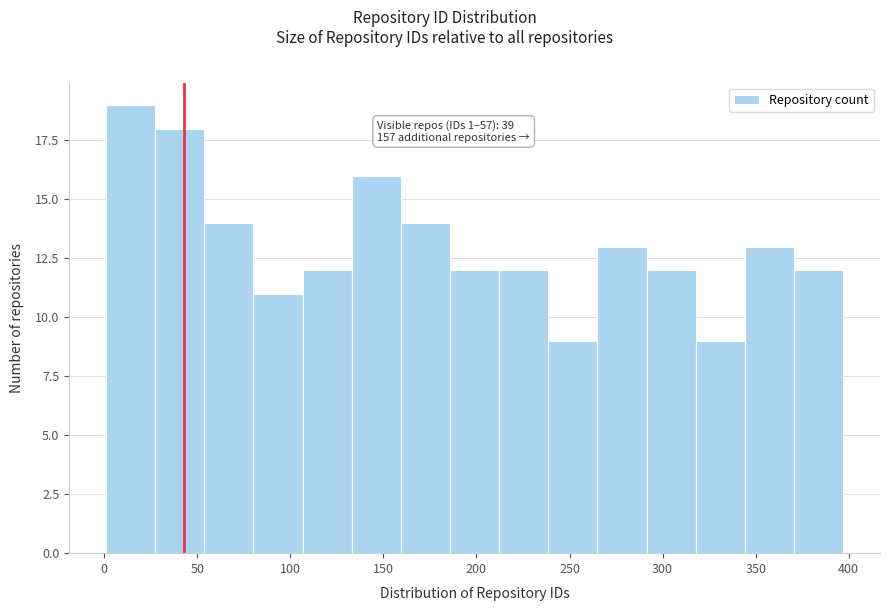

Over which range of the x-axis is the bar tallest?

0 to 25